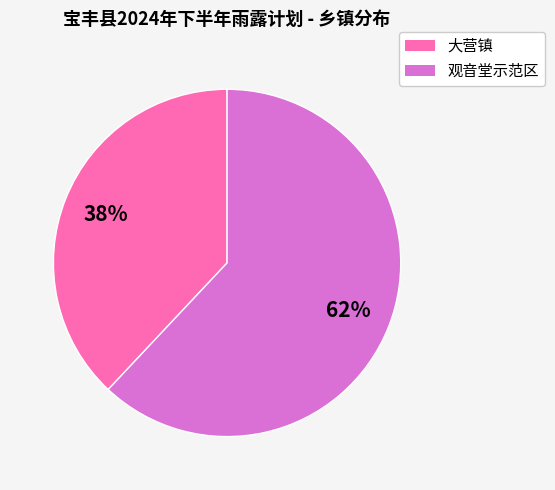

Which slice is the smallest?

大营镇